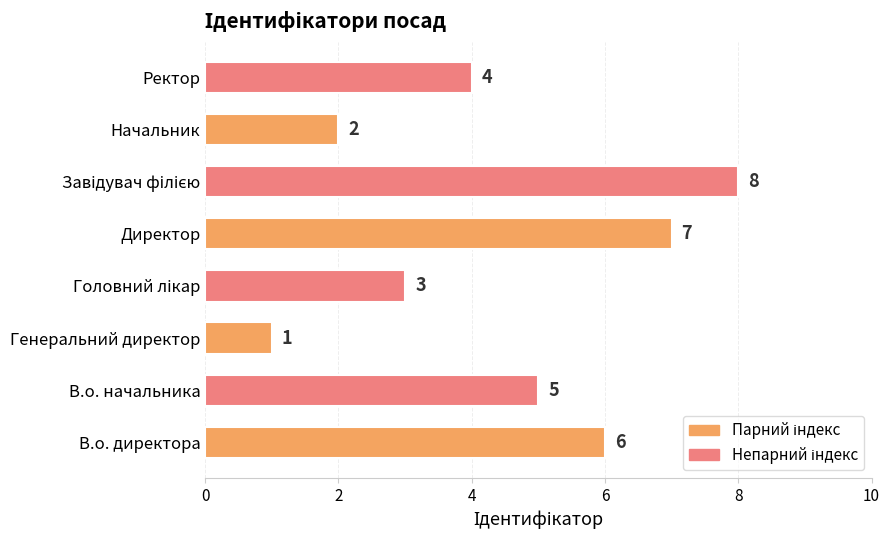

Is it true that the value at Начальник is 2?

True